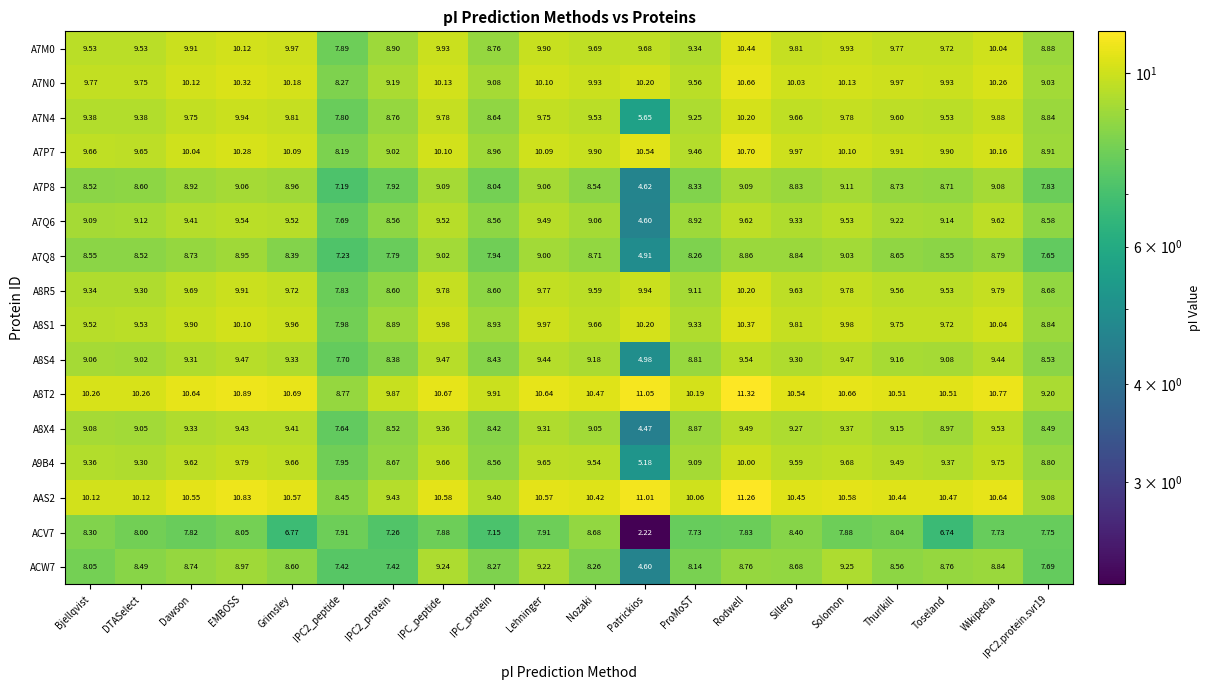

Where does the A7M0 series first go above 9?

Bjellqvist